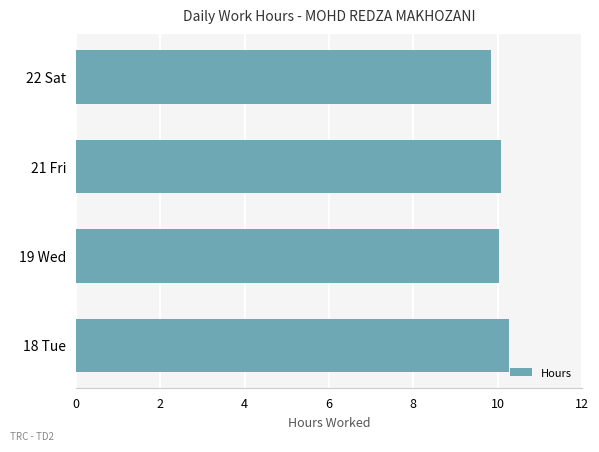

The value at 21 Fri is 14.6. True or false?

False